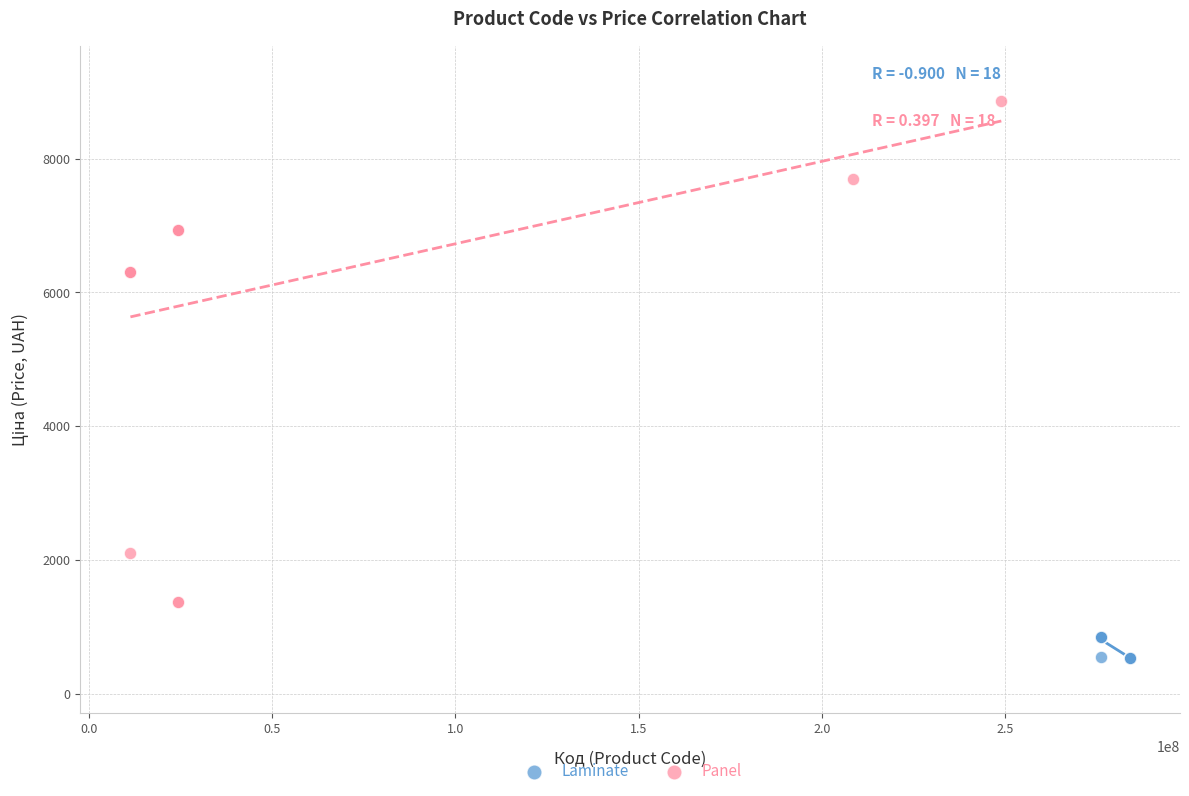

Which series reaches the maximum Y coordinate?

Panel